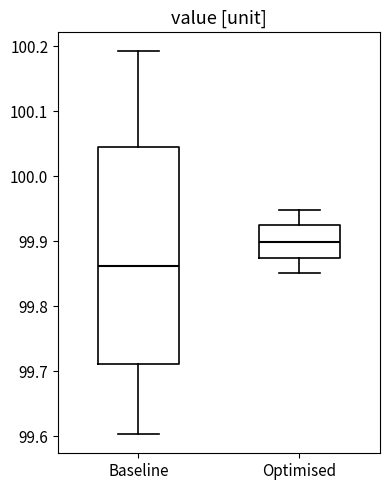

Comparing the boxes themselves (not the whiskers), which one is the tallest?

Baseline